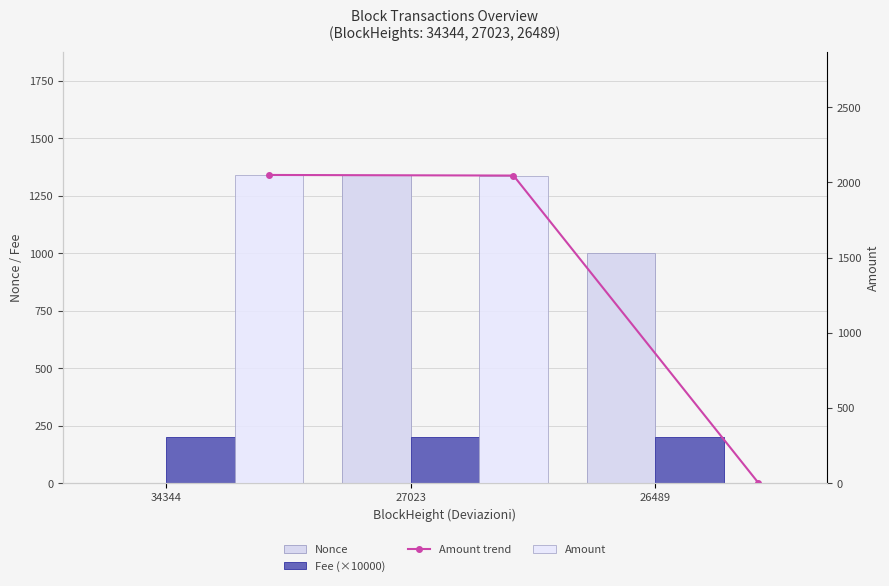

Between 34344 and 27023, which series saw the biggest shift?

Nonce